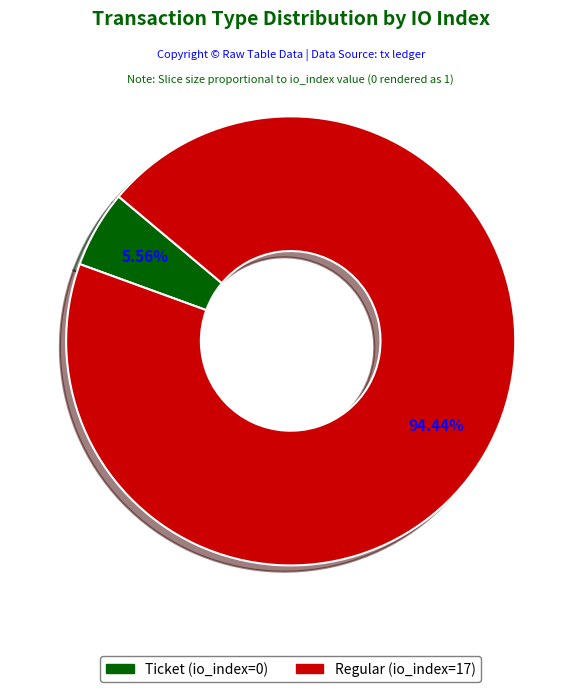

Count the number of slices in the pie.

2